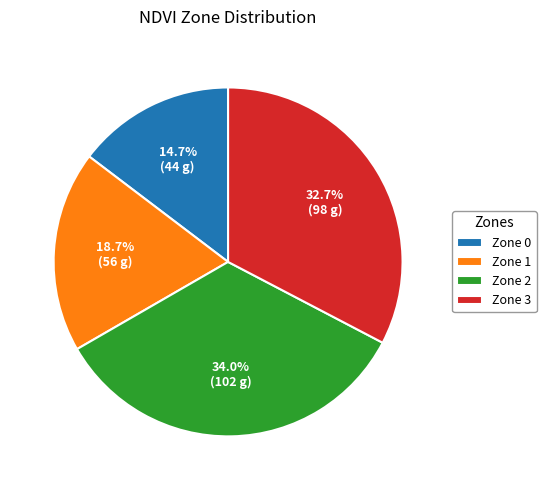

Is there any slice that represents more than half of the pie?

No